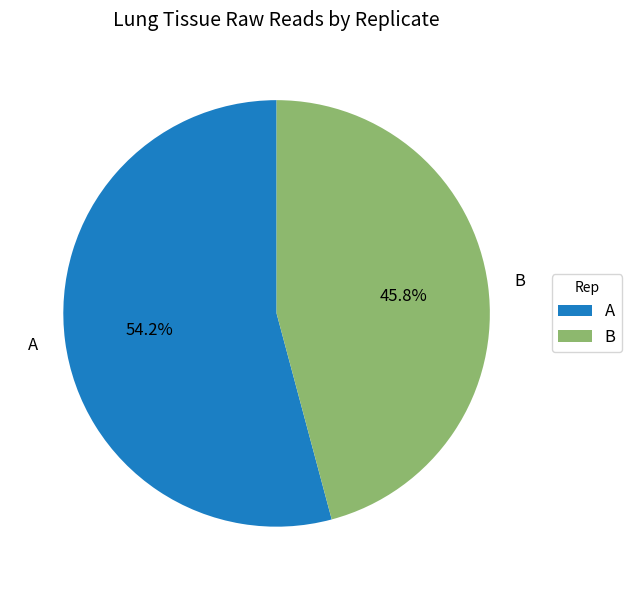

Which slice is the smallest?

B